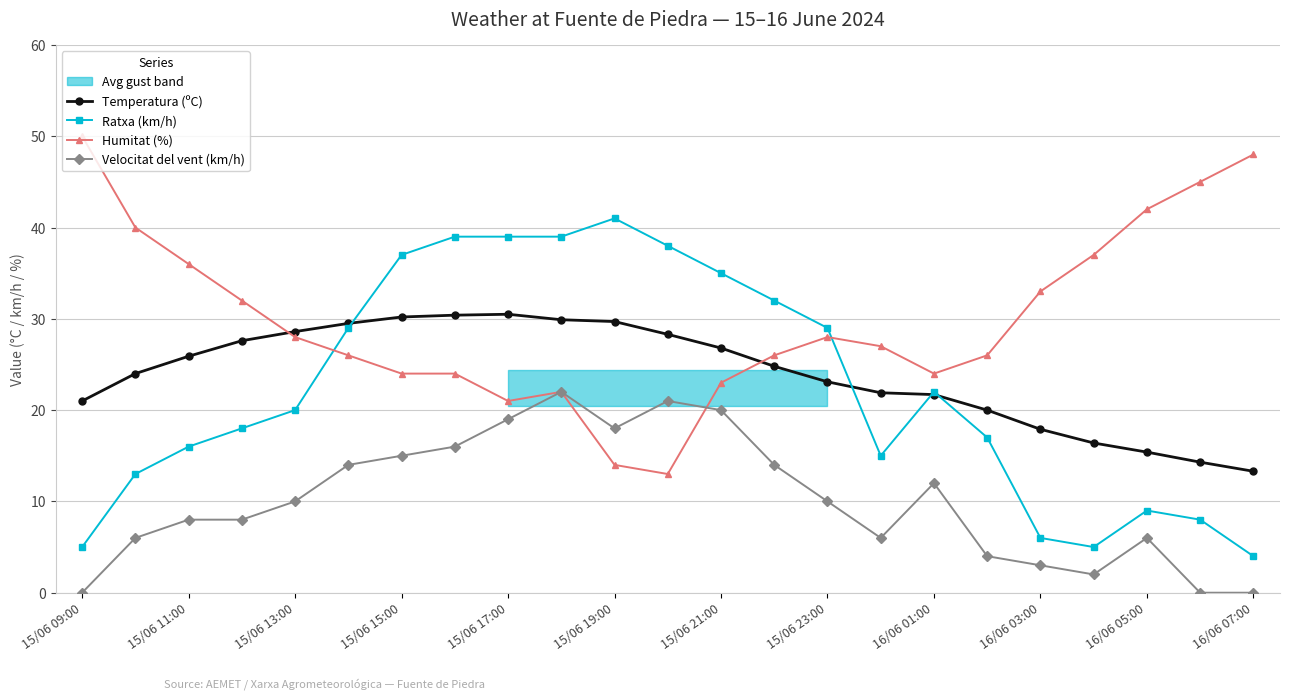

The Velocitat del vent (km/h) series shows 14.0 at 15/06 13:00. True or false?

False